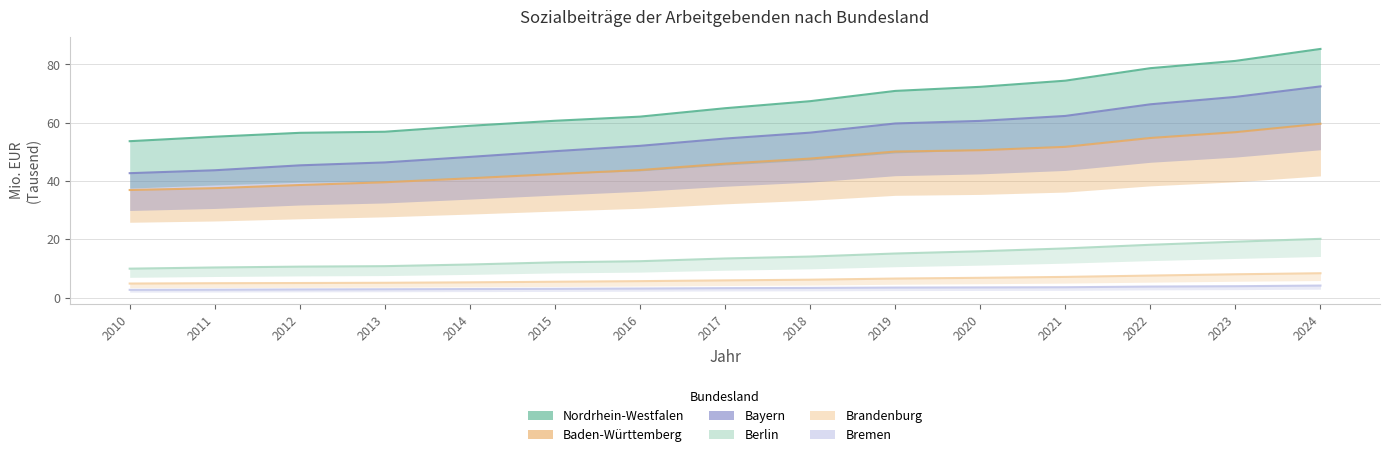

Rank the series at 2019 from lowest to highest value.

Bremen, Brandenburg, Berlin, Baden-Württemberg, Bayern, Nordrhein-Westfalen